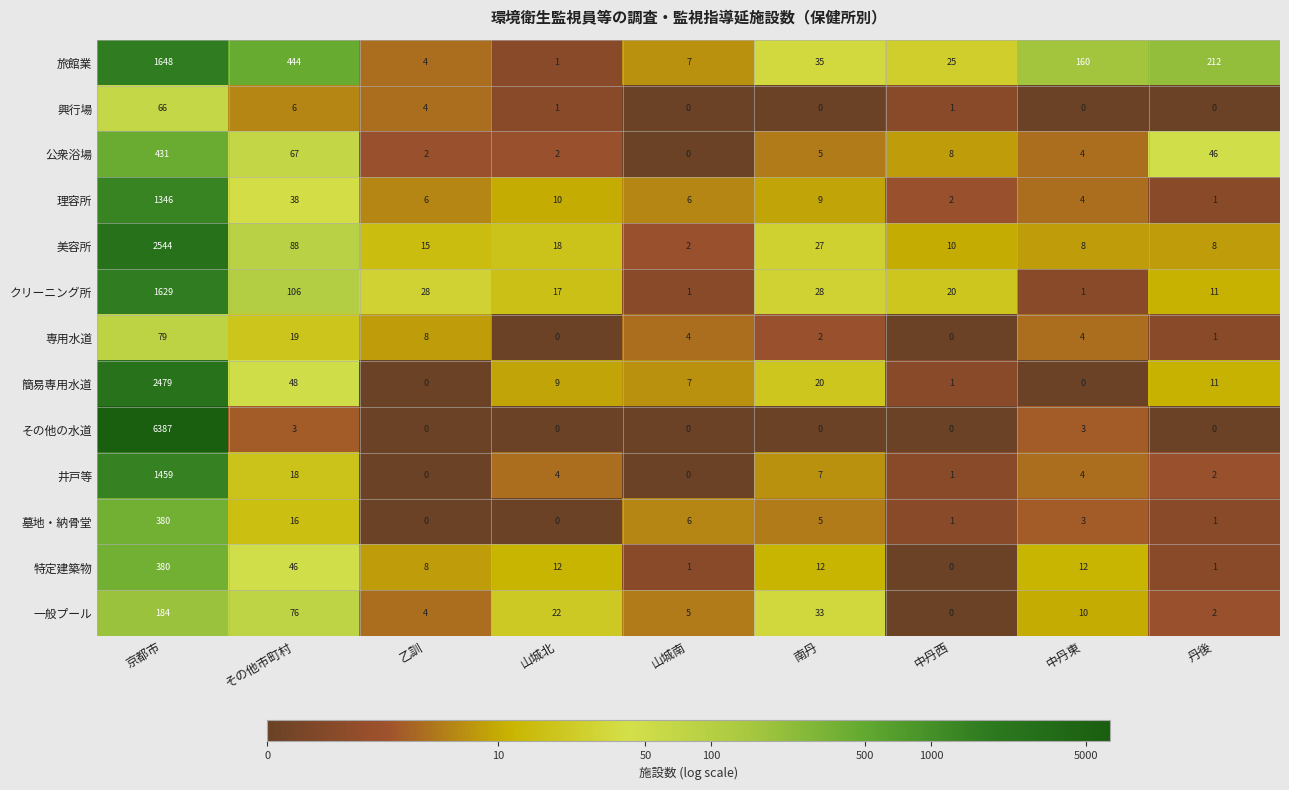

Between その他市町村 and 丹後, which series saw the biggest shift?

旅館業